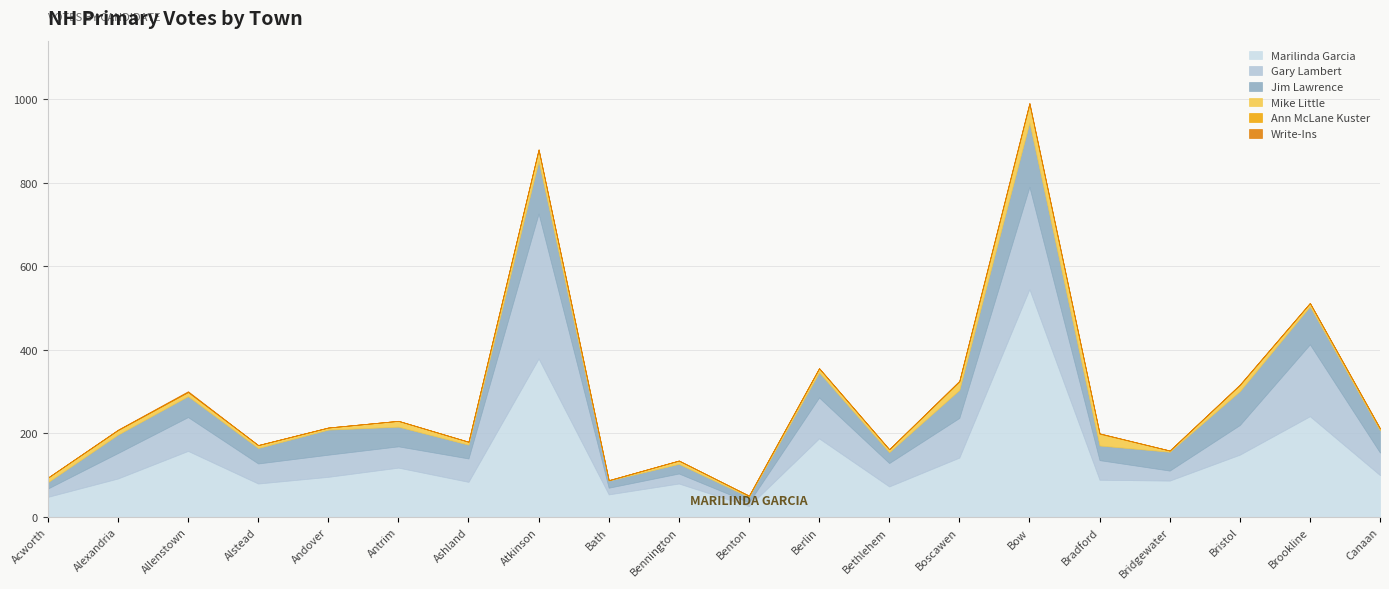

Reading left to right, what are all the values shown in this chart?

Marilinda Garcia: Acworth=48	Alexandria=92	Allenstown=158	Alstead=80	Andover=96	Antrim=118	Ashland=84	Atkinson=379	Bath=54	Bennington=80	Benton=26	Berlin=188	Bethlehem=73	Boscawen=142	Bow=545	Bradford=89	Bridgewater=87	Bristol=149	Brookline=241	Canaan=100
Gary Lambert: Acworth=20	Alexandria=61	Allenstown=81	Alstead=48	Andover=53	Antrim=51	Ashland=56	Atkinson=347	Bath=16	Bennington=24	Benton=9	Berlin=98	Bethlehem=56	Boscawen=95	Bow=245	Bradford=47	Bridgewater=24	Bristol=71	Brookline=172	Canaan=54
Jim Lawrence: Acworth=15	Alexandria=44	Allenstown=50	Alstead=37	Andover=60	Antrim=47	Ashland=33	Atkinson=126	Bath=17	Bennington=23	Benton=13	Berlin=60	Bethlehem=26	Boscawen=67	Bow=154	Bradford=35	Bridgewater=45	Bristol=81	Brookline=91	Canaan=53
Mike Little: Acworth=11	Alexandria=11	Allenstown=10	Alstead=7	Andover=5	Antrim=14	Ashland=7	Atkinson=27	Bath=1	Bennington=8	Benton=3	Berlin=10	Bethlehem=7	Boscawen=20	Bow=44	Bradford=28	Bridgewater=3	Bristol=15	Brookline=8	Canaan=4
Ann McLane Kuster: Acworth=0	Alexandria=0	Allenstown=0	Alstead=0	Andover=0	Antrim=0	Ashland=0	Atkinson=0	Bath=0	Bennington=0	Benton=0	Berlin=0	Bethlehem=0	Boscawen=1	Bow=2	Bradford=1	Bridgewater=0	Bristol=0	Brookline=0	Canaan=1
Write-Ins: Acworth=0	Alexandria=1	Allenstown=2	Alstead=0	Andover=0	Antrim=0	Ashland=0	Atkinson=1	Bath=0	Bennington=0	Benton=0	Berlin=0	Bethlehem=0	Boscawen=1	Bow=1	Bradford=0	Bridgewater=0	Bristol=1	Brookline=0	Canaan=0